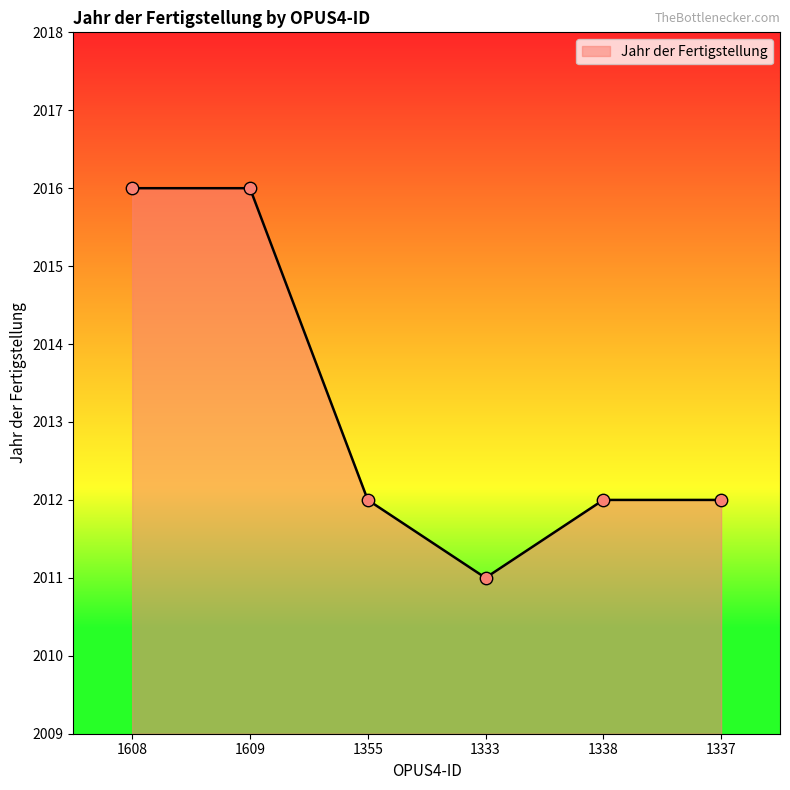

Which has a higher value, 1337 or 1609?

1609